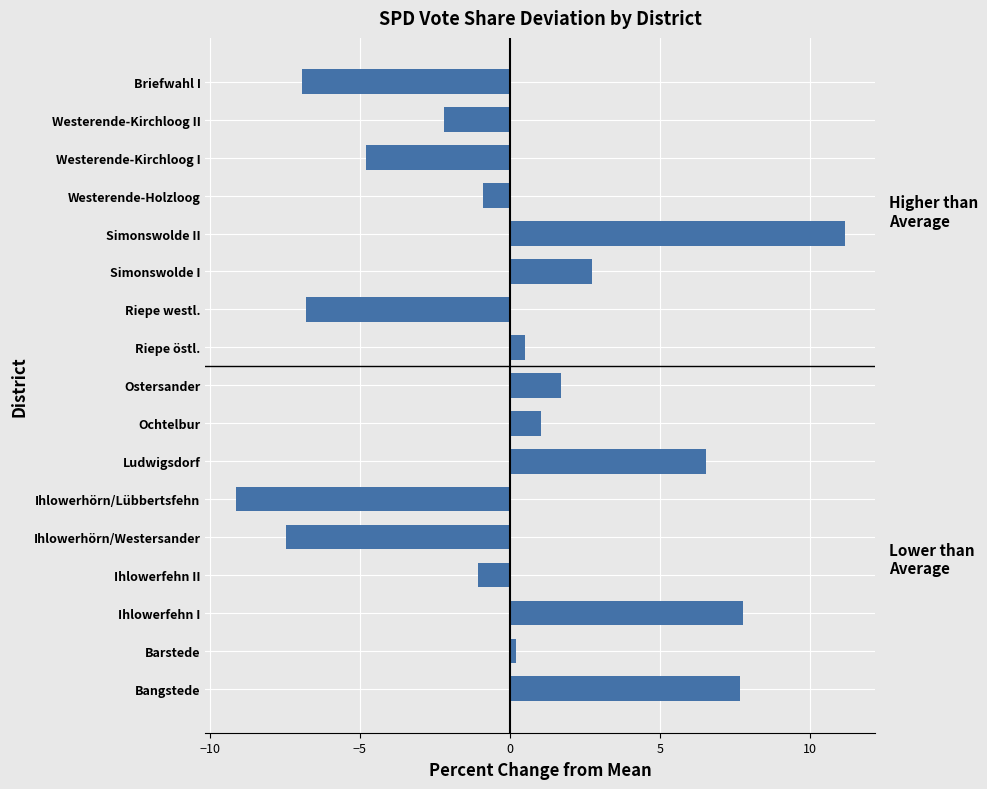

Is it true that the value at Ludwigsdorf is 9.0?

False